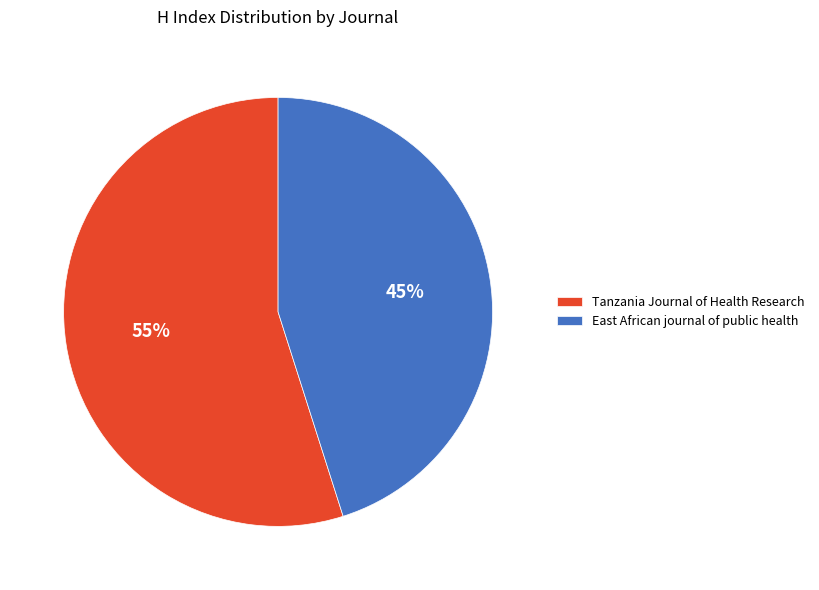

How many slices are in this pie chart?

2